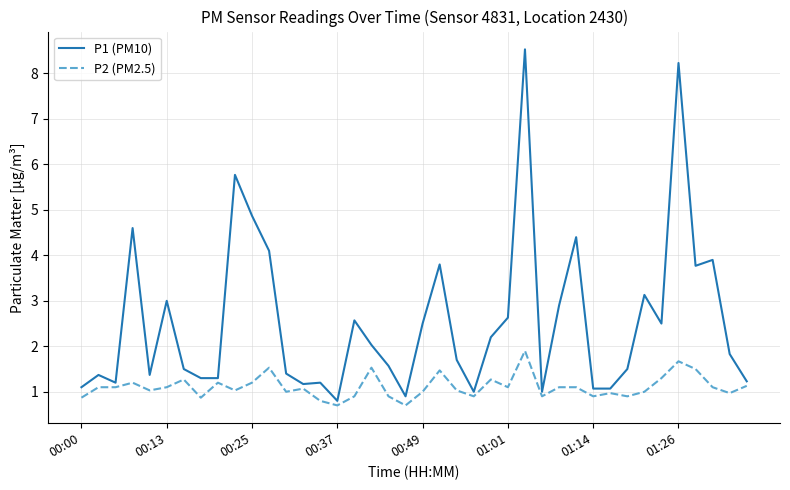

Which series has the largest total across all categories?

P1 (PM10)